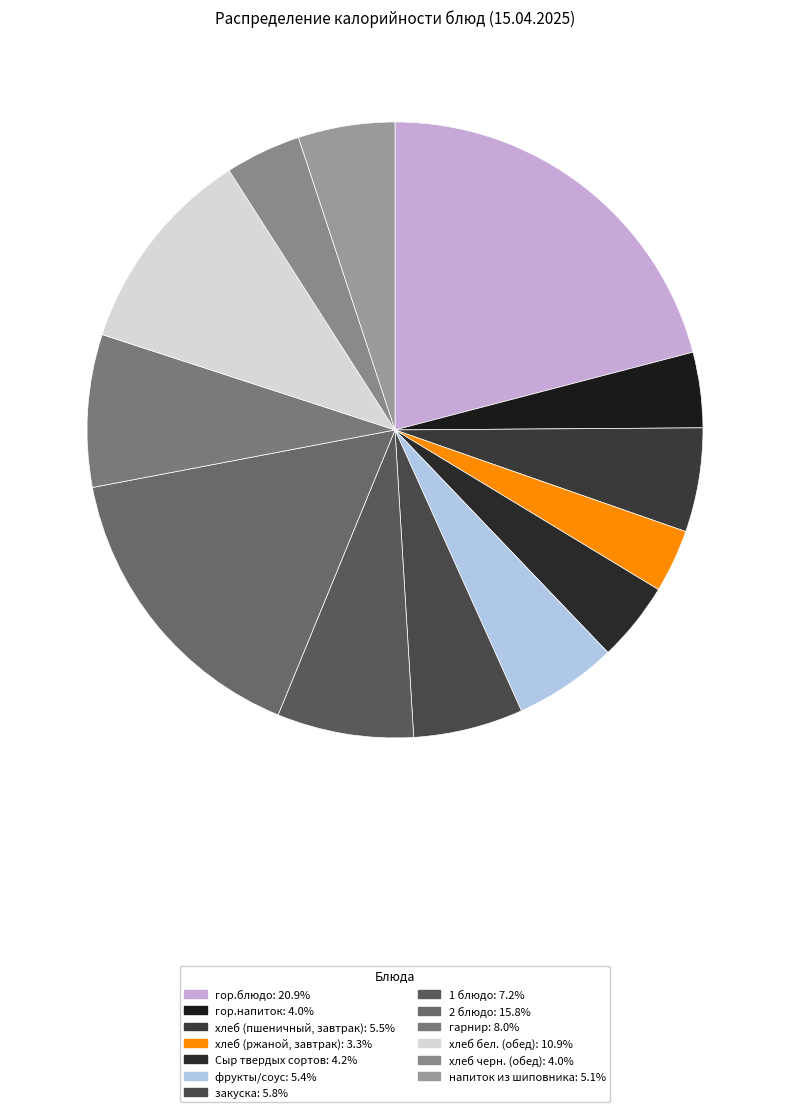

Is it true that гор.напиток is 16% of the pie?

False